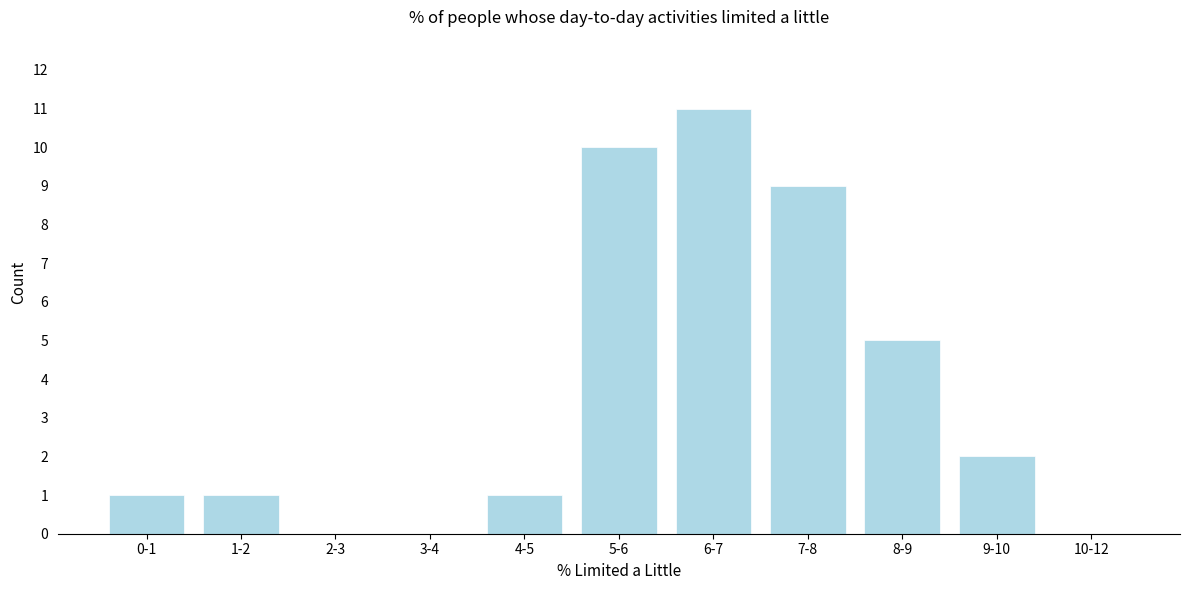

Reading right to left, what are all the values shown in this chart?

10-12=0	9-10=2	8-9=5	7-8=9	6-7=11	5-6=10	4-5=1	3-4=0	2-3=0	1-2=1	0-1=1